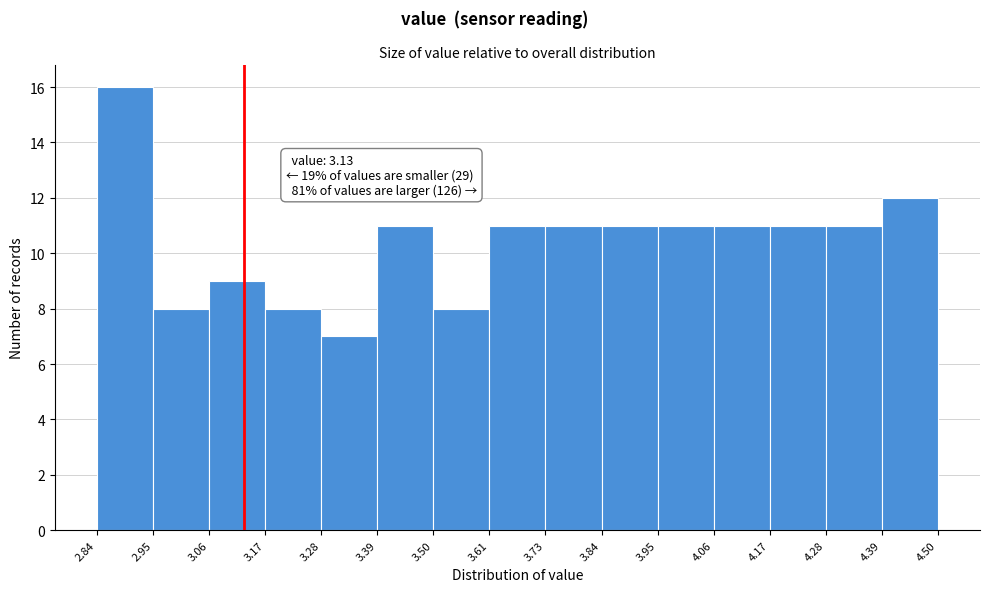

Which range on the x-axis has the tallest bar?

2.84 to 2.95